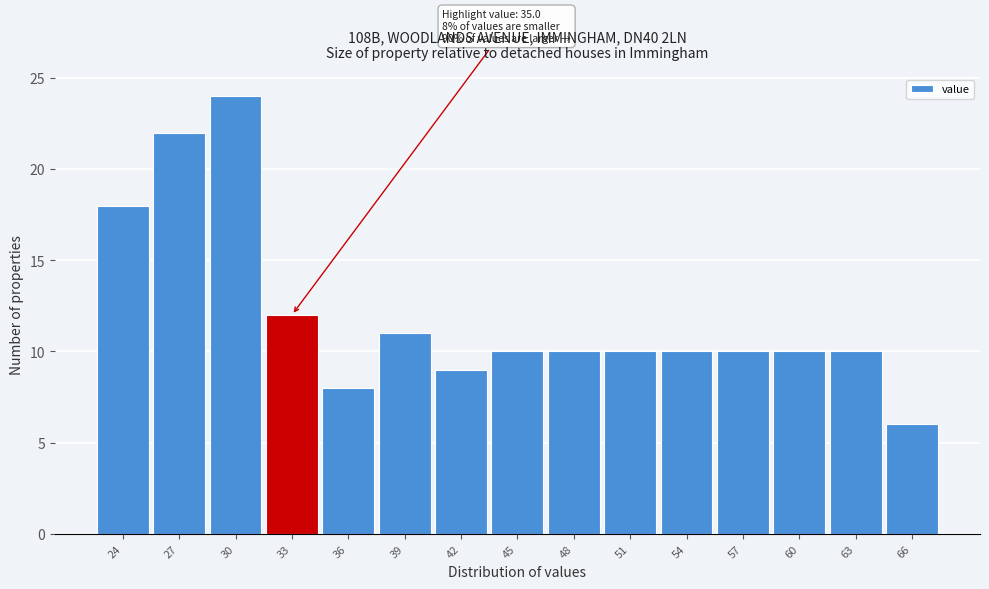

Reading left to right, list all the values displayed in this chart.

24=18	27=22	30=24	33=12	36=8	39=11	42=9	45=10	48=10	51=10	54=10	57=10	60=10	63=10	66=6